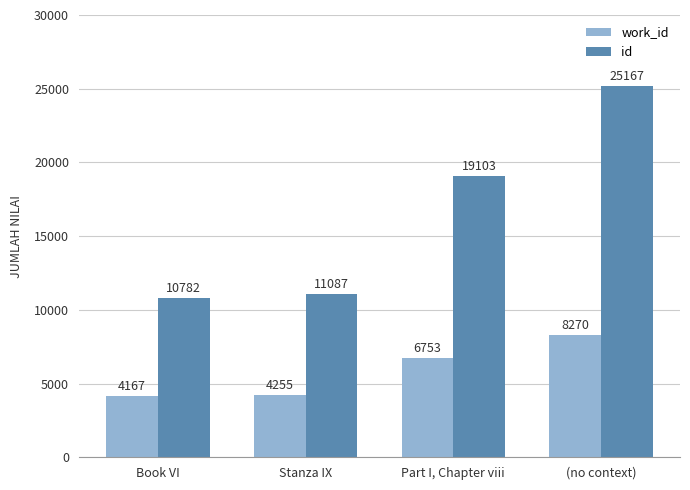

Reading left to right, list all the values displayed in this chart.

work_id: 4167	4255	6753	8270
id: 10782	11087	19103	25167